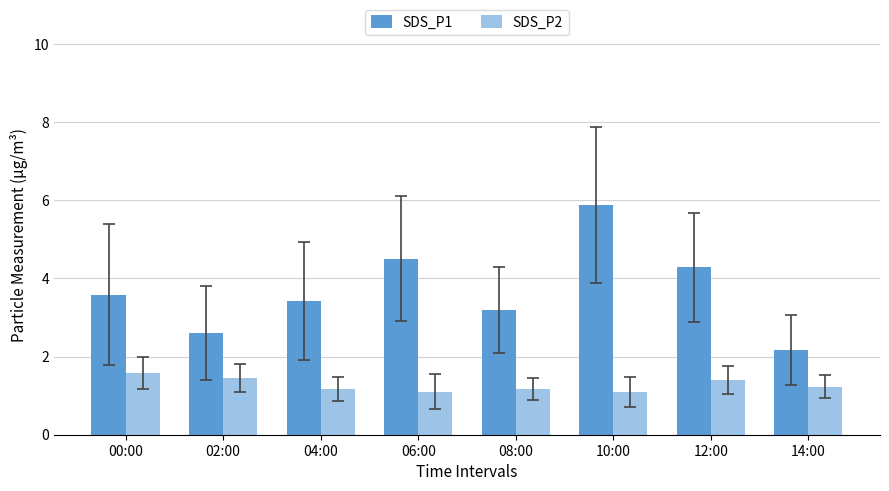

At 04:00, list the series in order from smallest to largest.

SDS_P2, SDS_P1